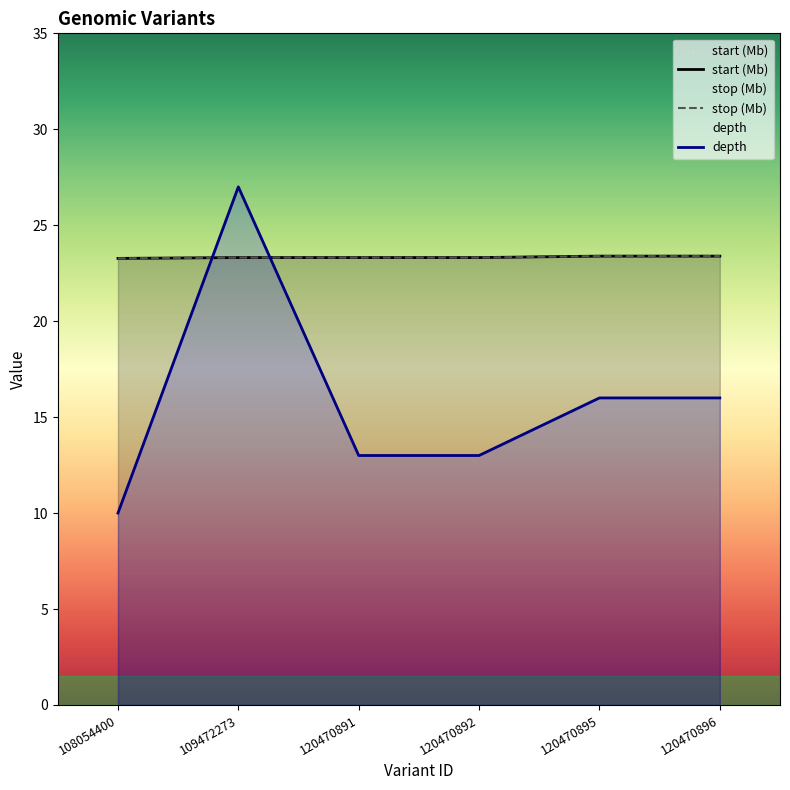

Which series has the largest range (max minus min)?

depth